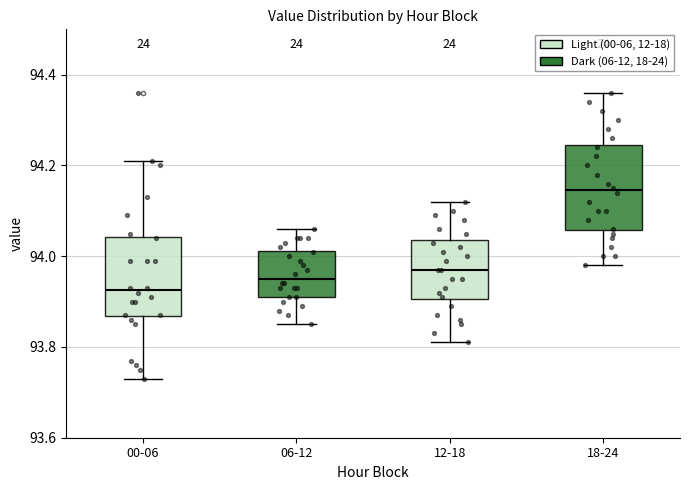

Reading left to right, transcribe this box plot: for each box, give where its median line is, the range the box spans, and where its two whiskers end, as read against the y-axis. The values are not printed on the chart, so give them approximately, as read against the axis.

00-06: median 93.92, box 93.86 to 94.04, whiskers 93.74 to 94.22
06-12: median 93.96, box 93.92 to 94.02, whiskers 93.86 to 94.06
12-18: median 93.98, box 93.90 to 94.04, whiskers 93.82 to 94.12
18-24: median 94.14, box 94.06 to 94.24, whiskers 93.98 to 94.36